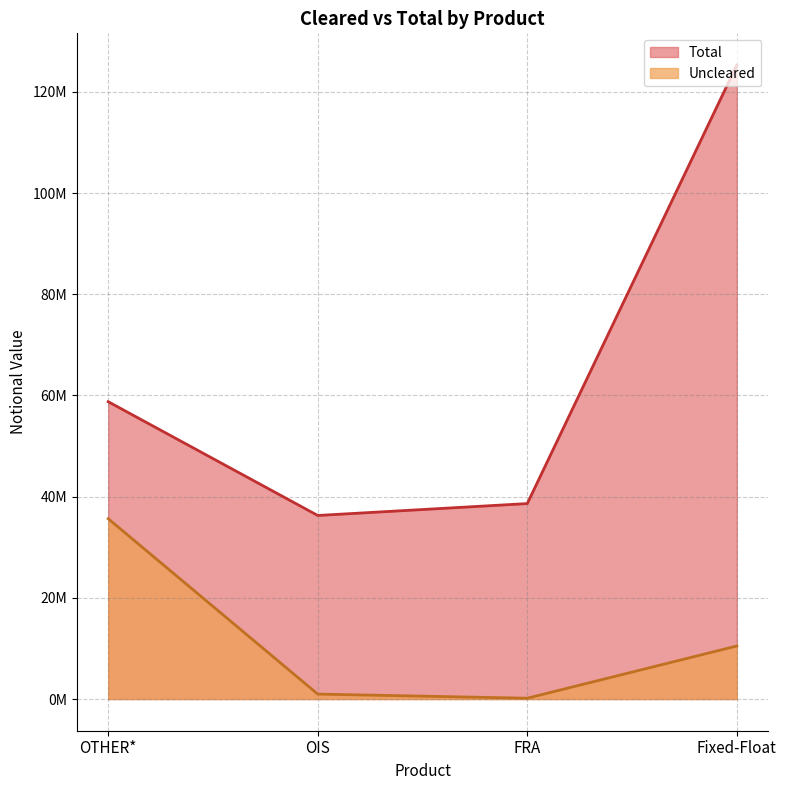

At which label does Total reach its minimum?

OIS